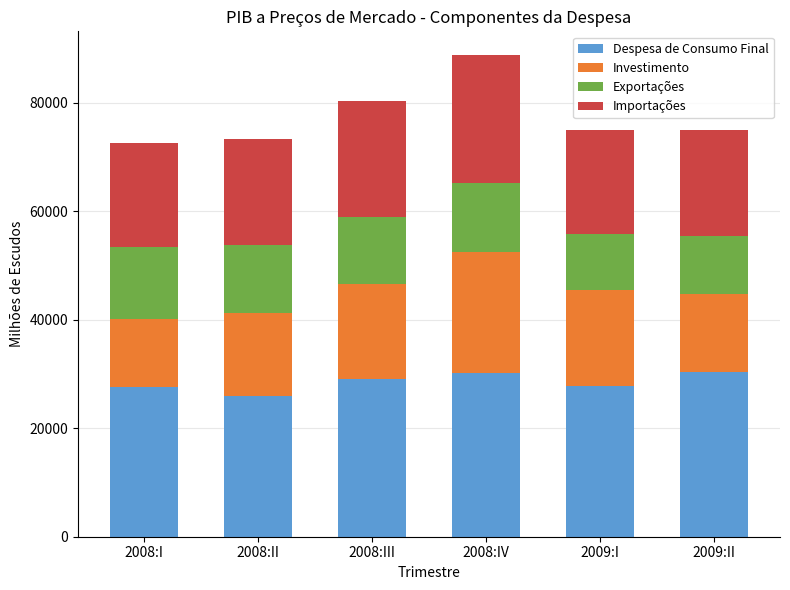

What is the approximate value of Despesa de Consumo Final at 2008:IV?

30078.5